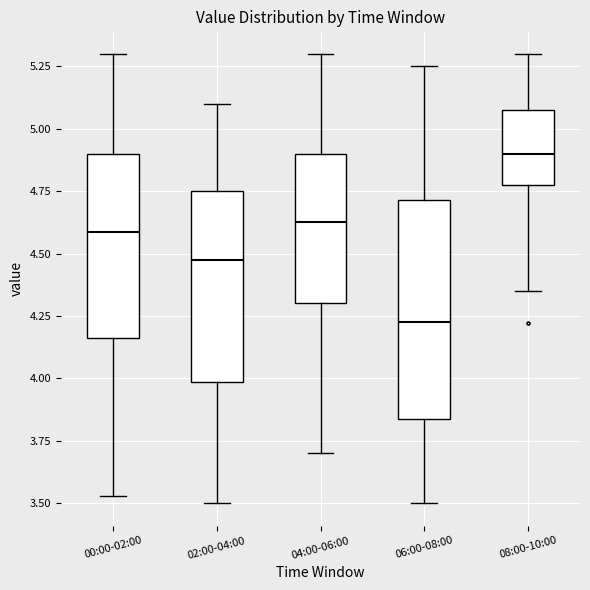

Which box's median line is the highest?

08:00-10:00